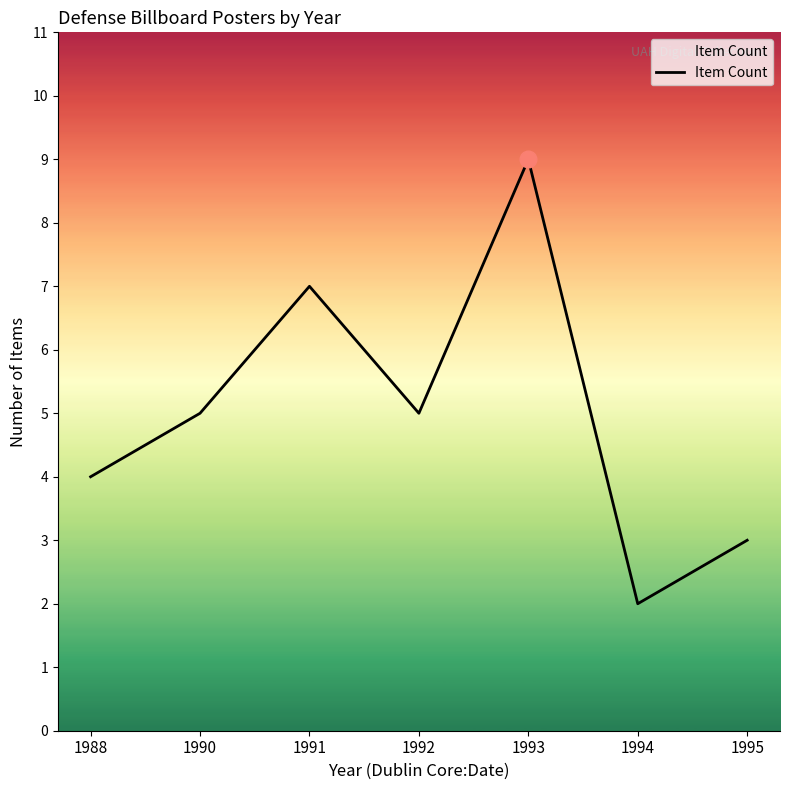

What is the sum of the values at 1991 and 1995?

10